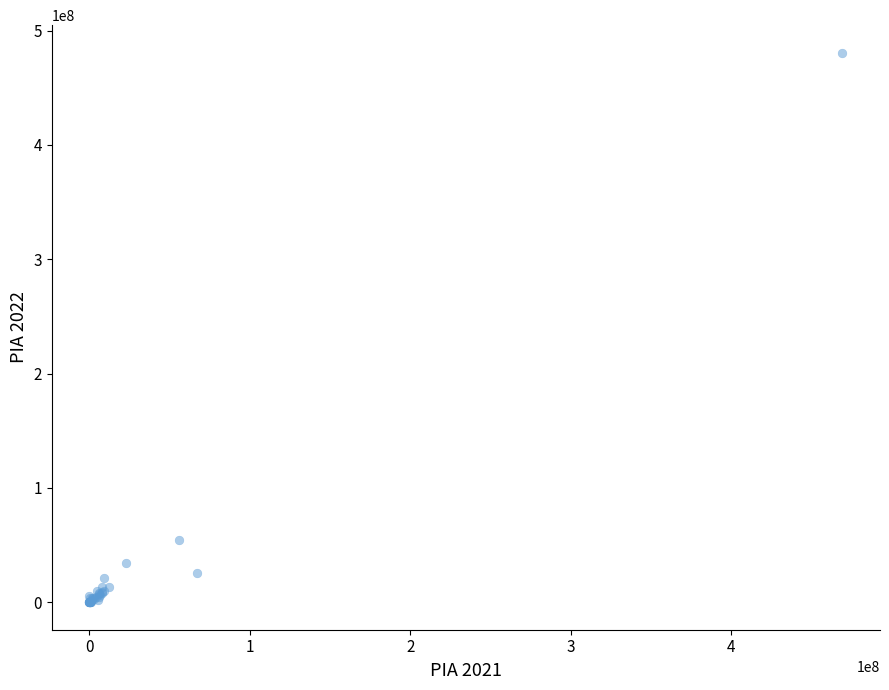

What Y value in the scatter plot is closest to 240329367?

54773711